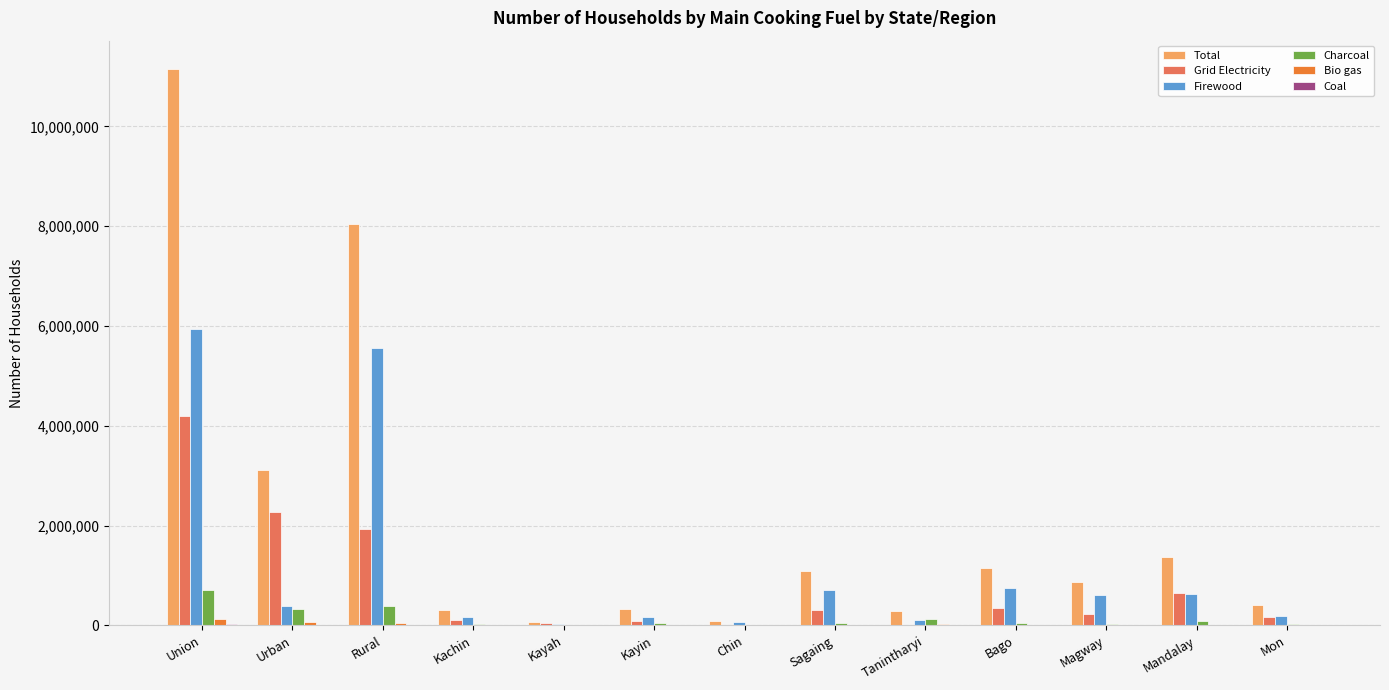

What is the sum of all Bio gas values?

291606